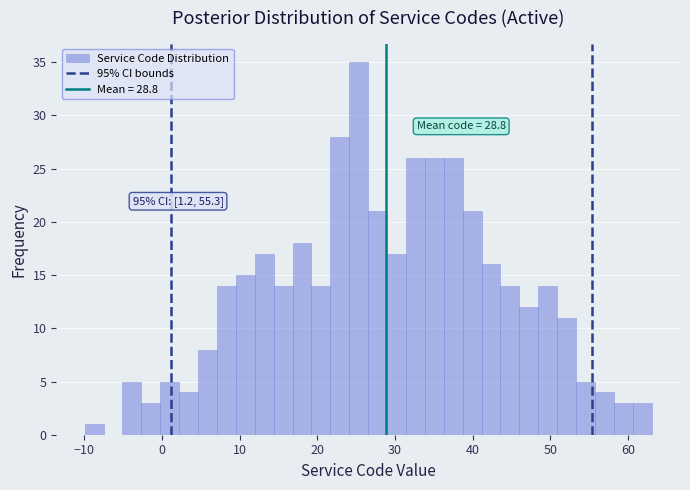

Around what value on the x-axis is the tallest bar? Give the approximate position of its centre, as read against the axis.

25